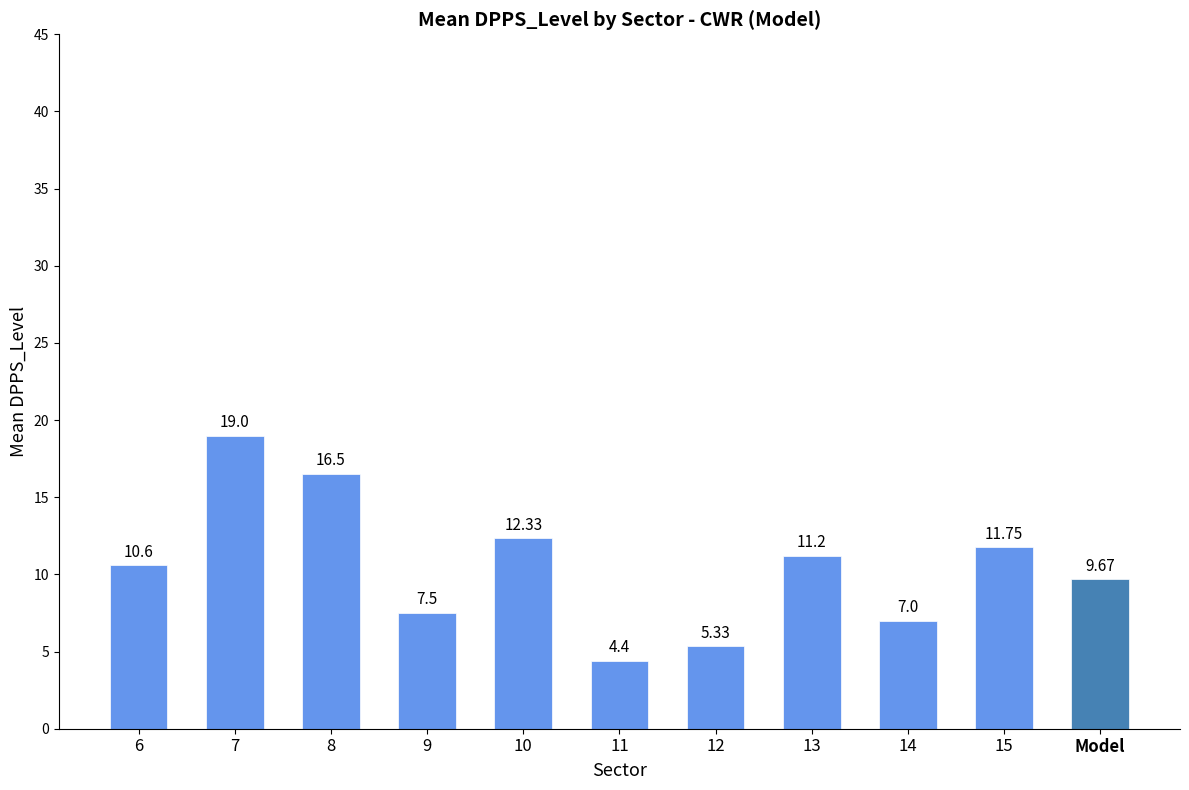

What is the ratio of the value at 11 to the value at 8?

0.3